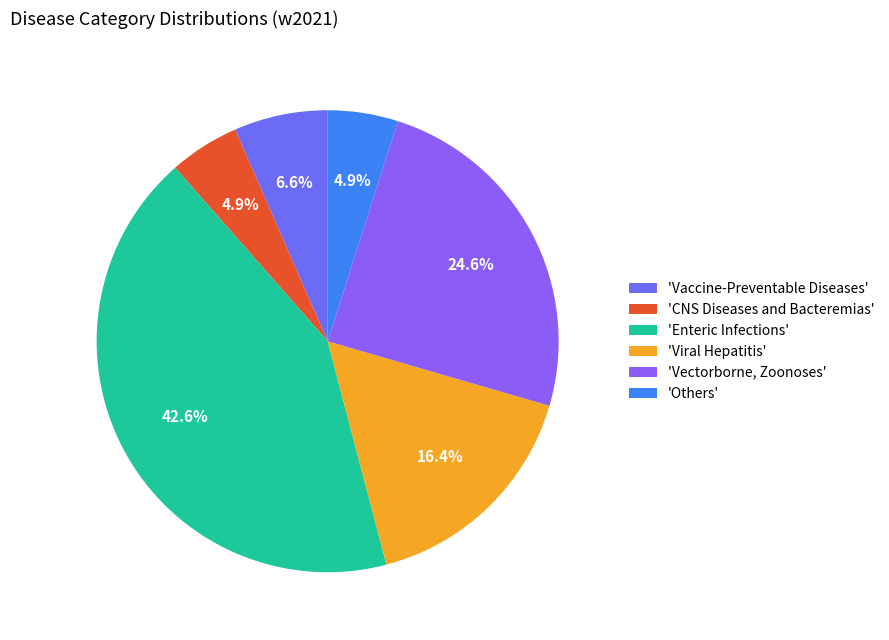

How many segments does this pie chart have?

6